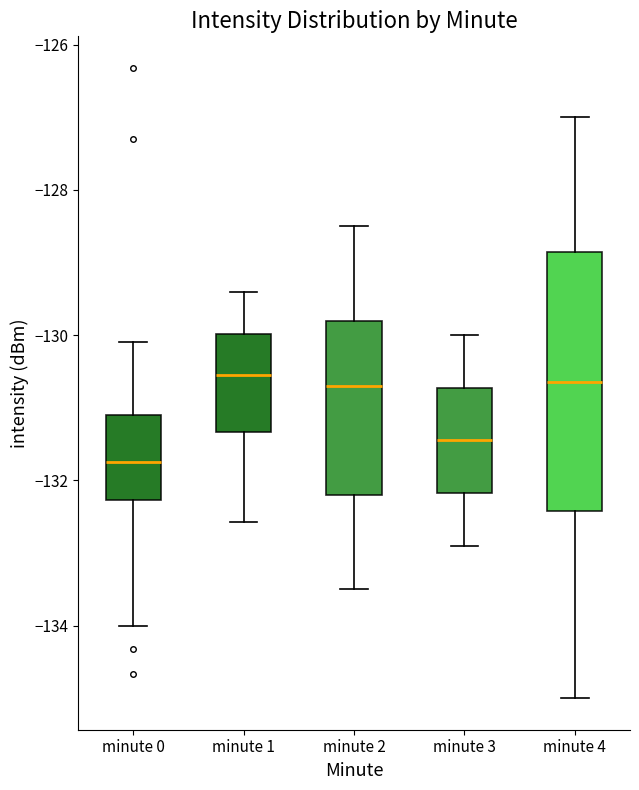

Which box is the tallest, from its lower edge to its upper edge?

minute 4